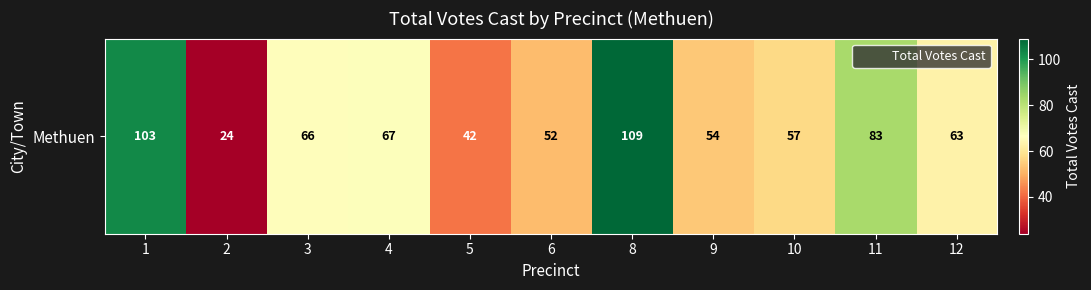

The chart shows a value of 132 at 11. True or false?

False